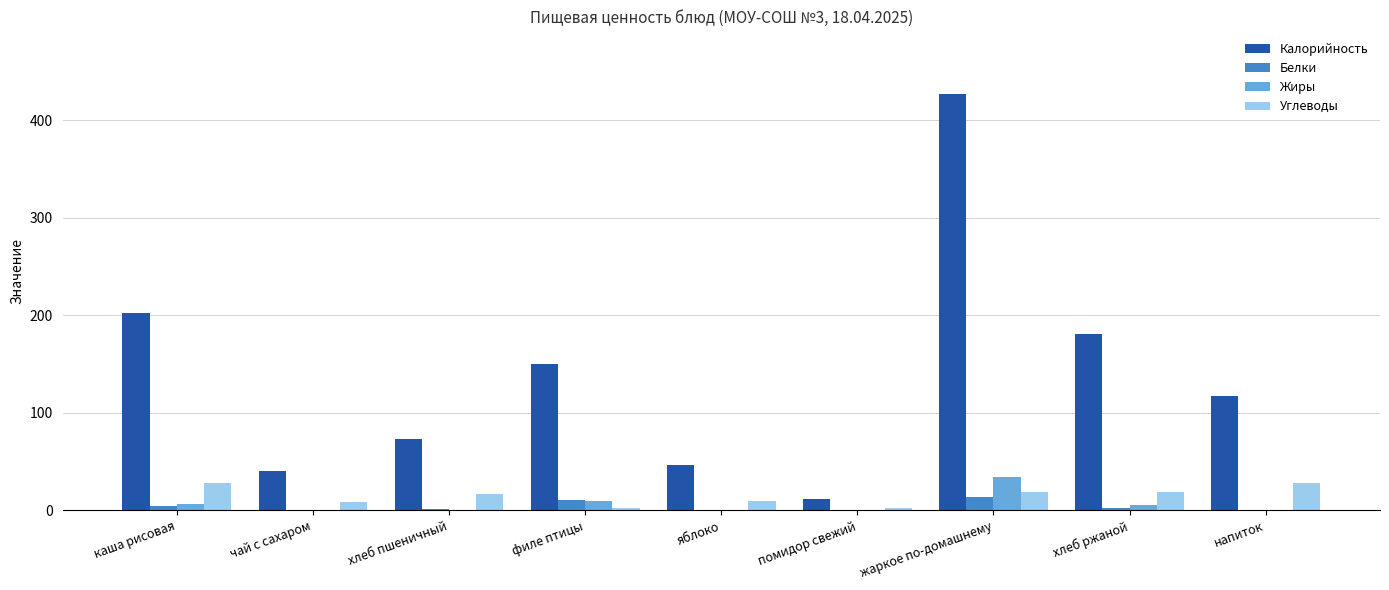

What is the highest value of the Жиры series?

34